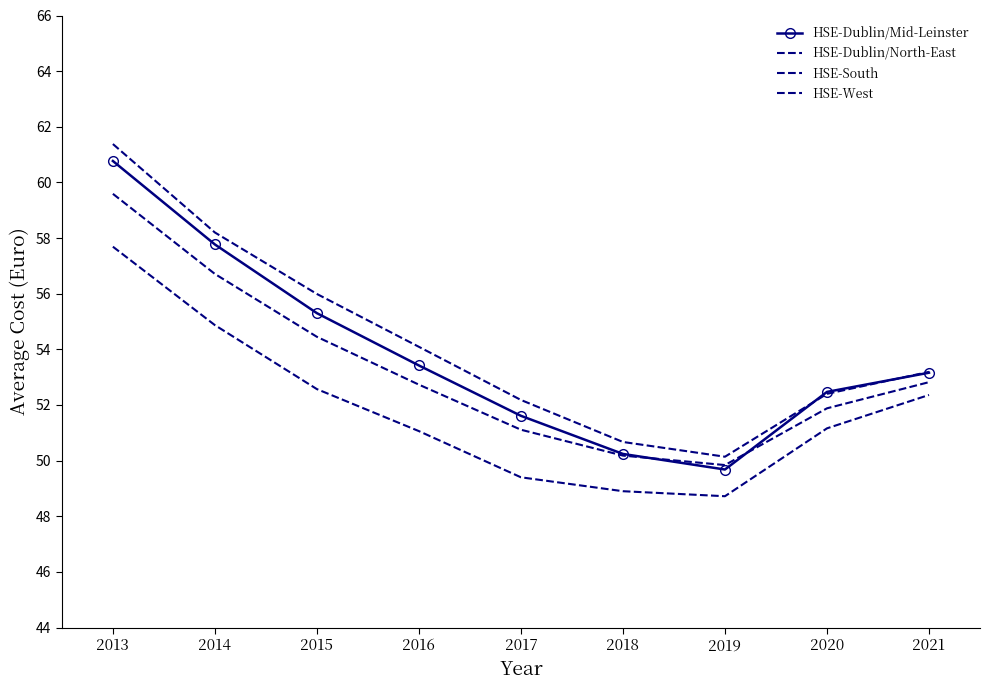

At which label does HSE-Dublin/North-East first exceed 53?

2013